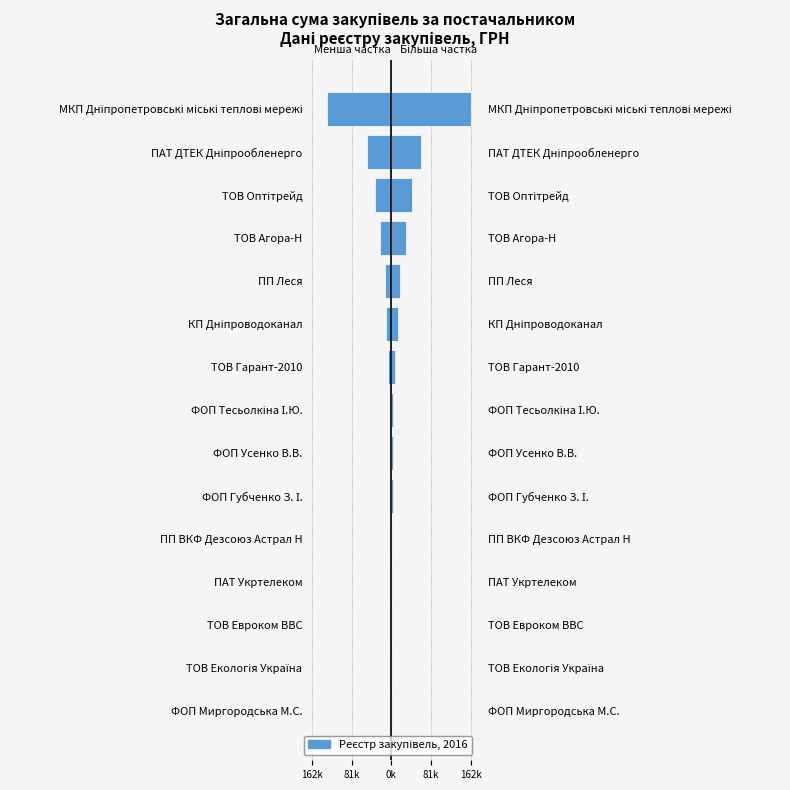

Is it true that Ліва частина equals -529.9 at ТОВ Екологія Україна?

False